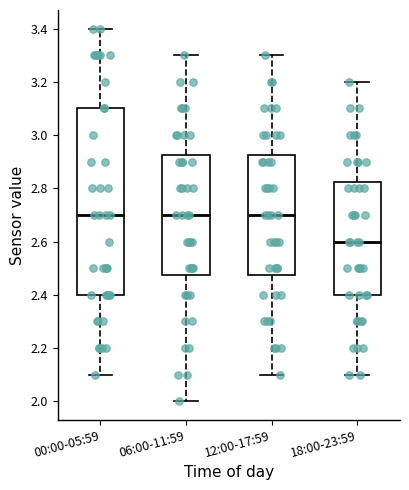

Reading left to right, transcribe this box plot: for each box, give where its median line is, the range the box spans, and where its two whiskers end, as read against the y-axis. The values are not printed on the chart, so give them approximately, as read against the axis.

00:00-05:59: median 2.70, box 2.40 to 3.10, whiskers 2.10 to 3.40
06:00-11:59: median 2.70, box 2.48 to 2.92, whiskers 2.00 to 3.30
12:00-17:59: median 2.70, box 2.48 to 2.92, whiskers 2.10 to 3.30
18:00-23:59: median 2.60, box 2.40 to 2.82, whiskers 2.10 to 3.20